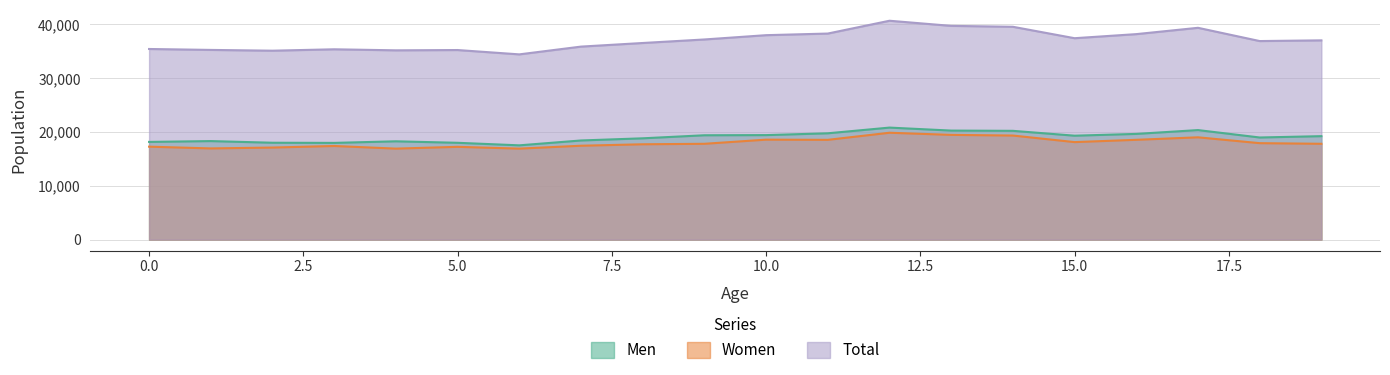

What is the total value across all series at 14?

79140